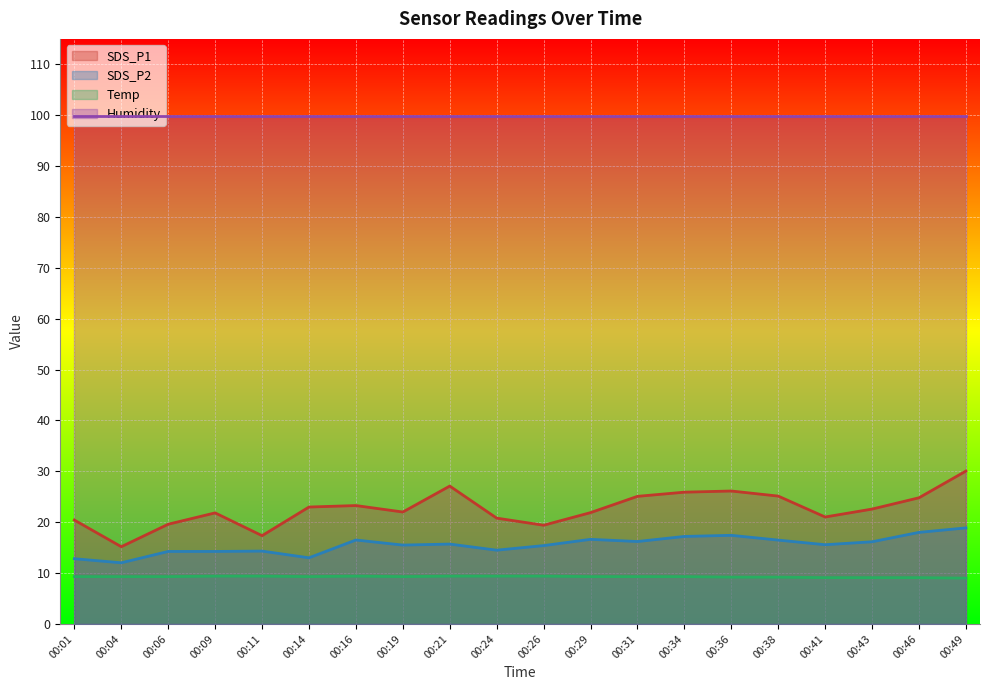

Rank the series at 00:19 from highest to lowest value.

Humidity, SDS_P1, SDS_P2, Temp